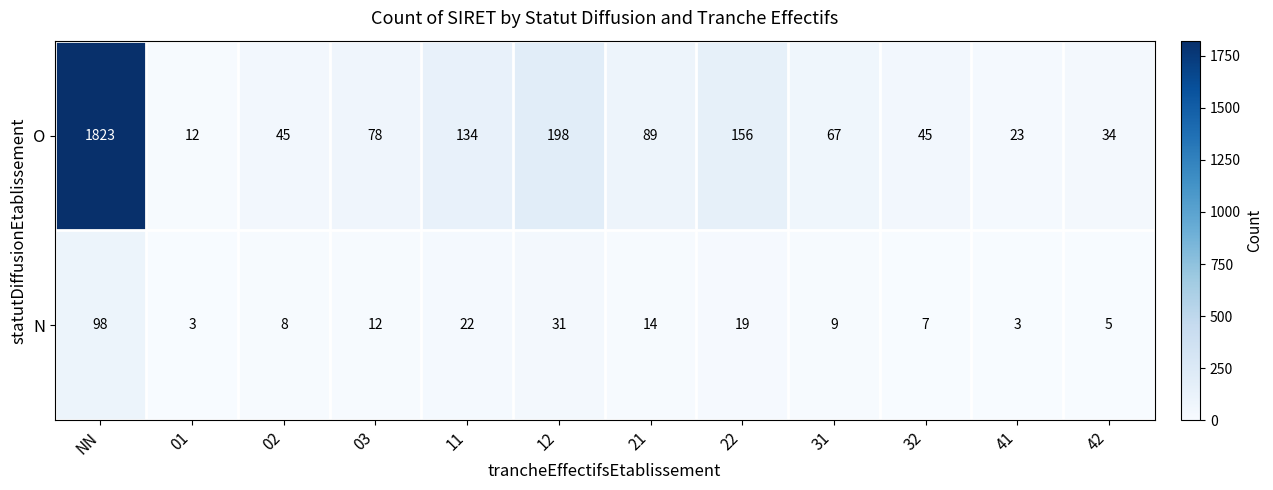

How many data points in O are less than 78?

6